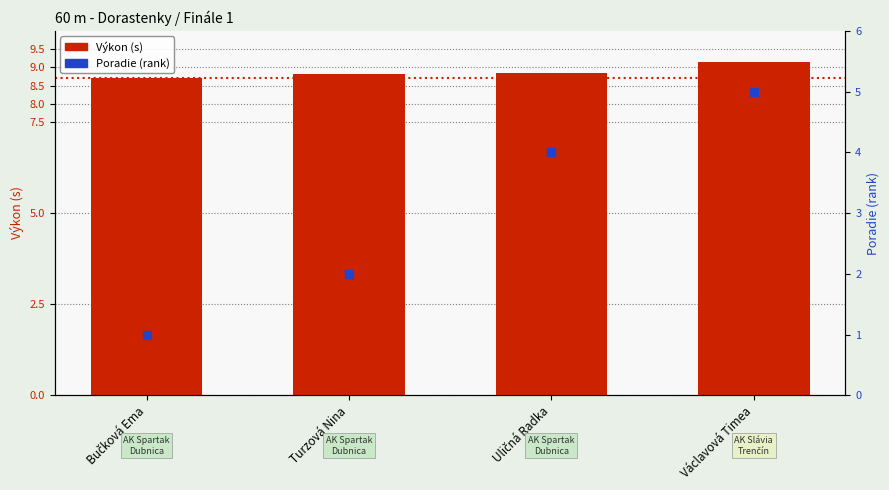

Which series has the largest Y range (max minus min)?

Poradie (rank)